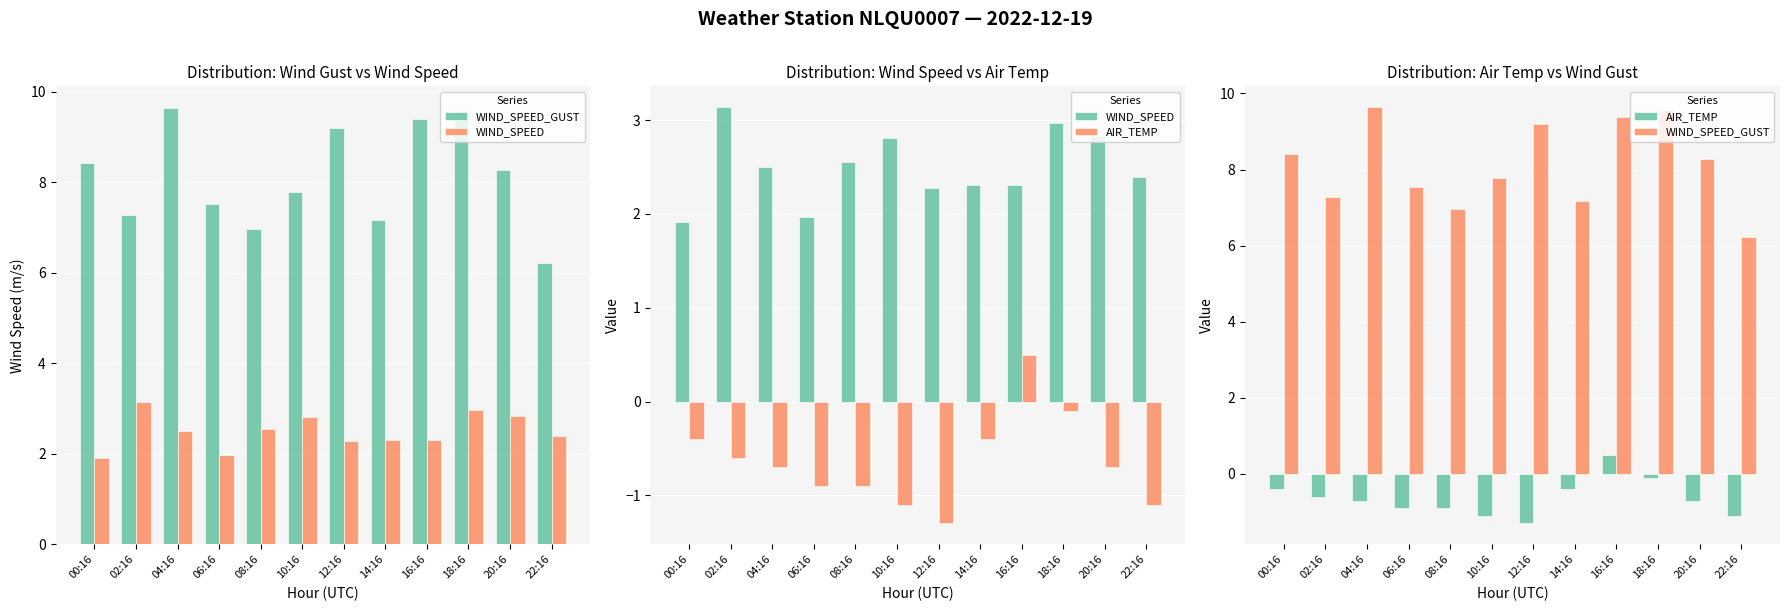

The value of WIND_SPEED at 18:16 is 4.8. True or false?

False